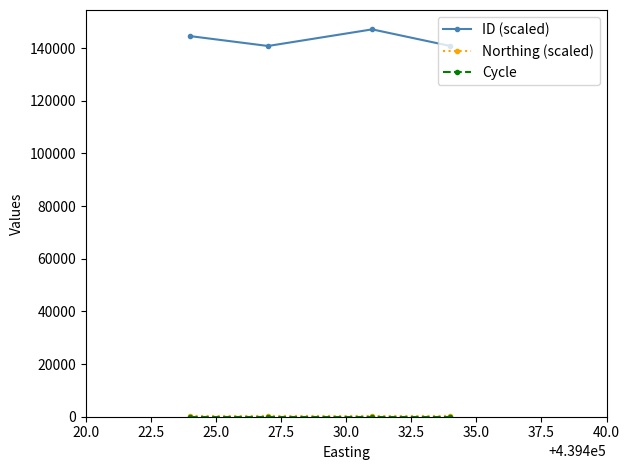

At how many categories does at least one series exceed 101017?

4